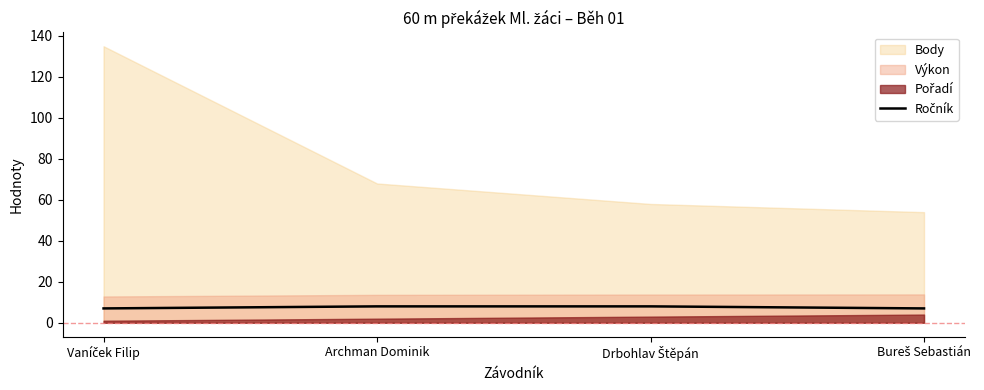

The value at Archman Dominik is 2. True or false?

False